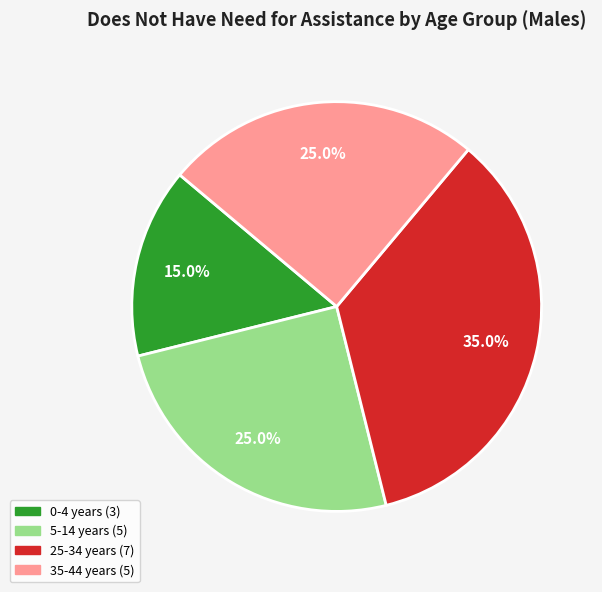

Count the number of slices in the pie.

4